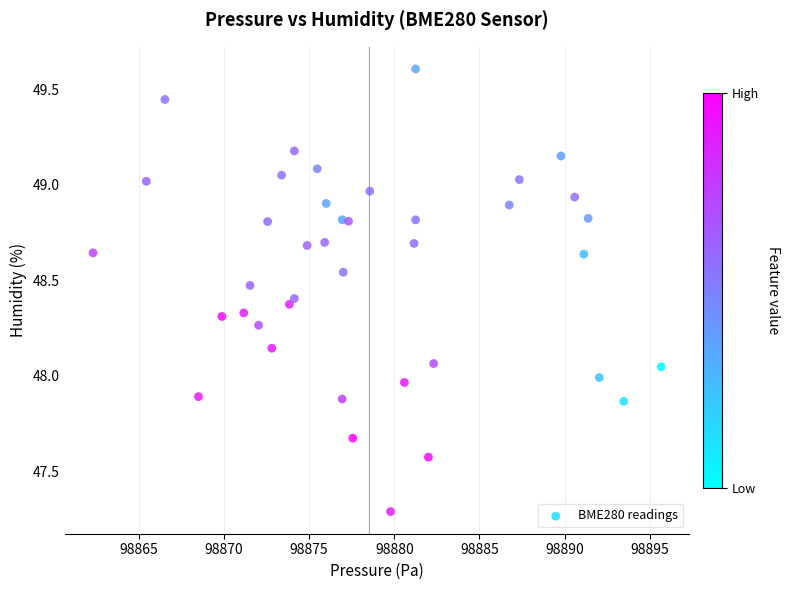

What is the range of Y values (max minus min)?

2.3